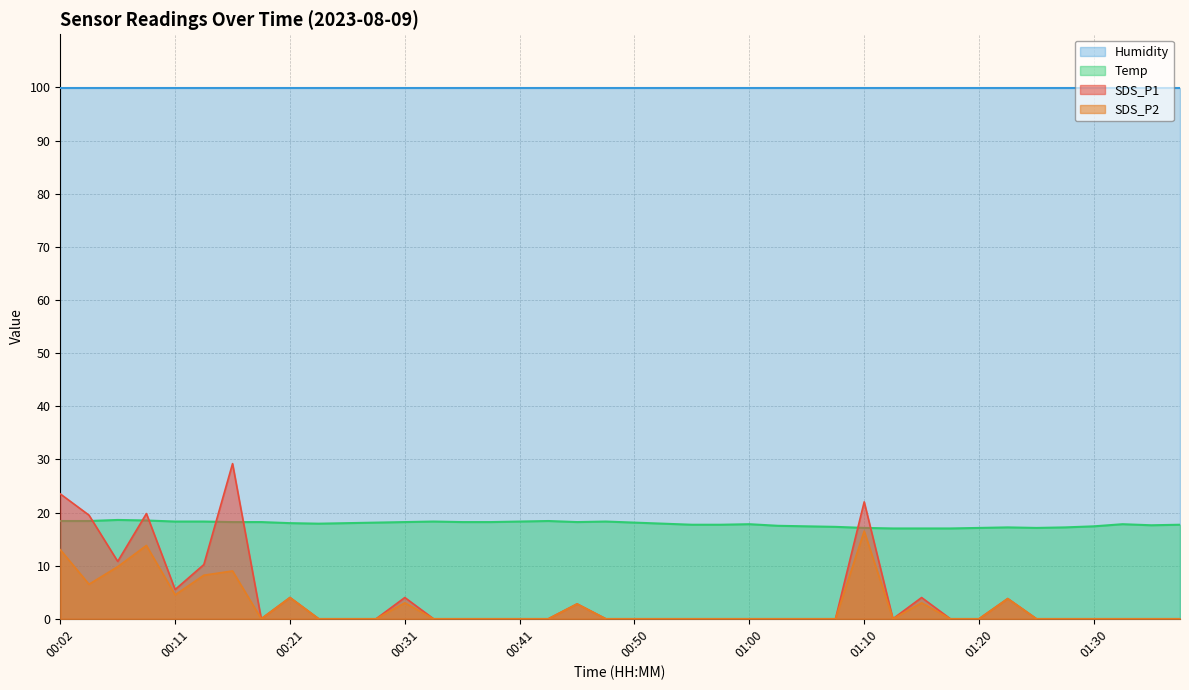

What is the sum of the SDS_P1 values at 01:20 and 01:10?

22.0